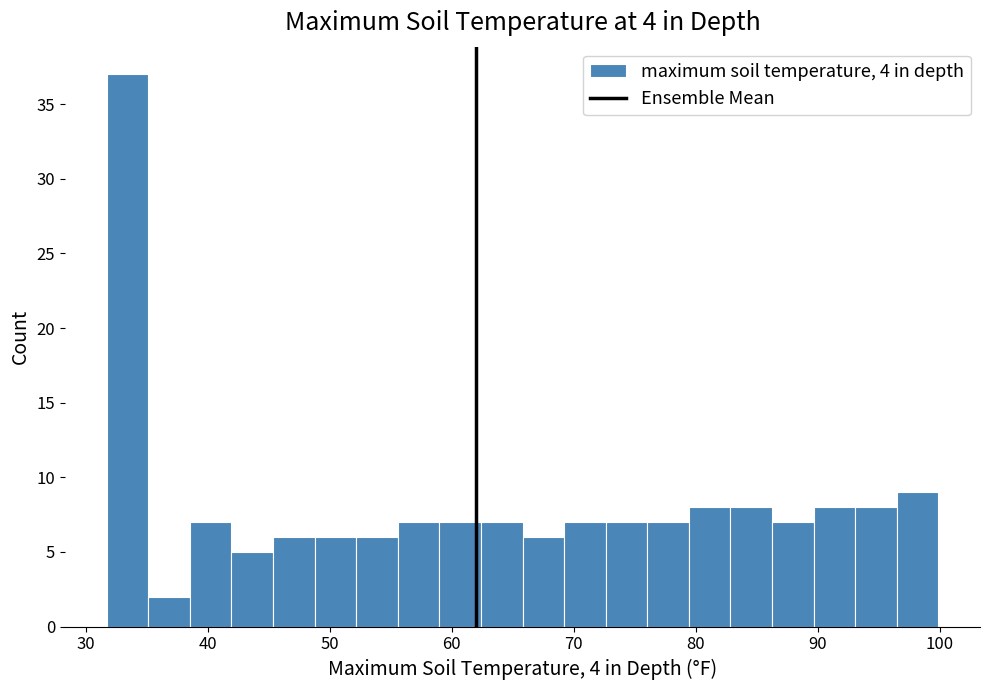

Around what value on the x-axis is the tallest bar? Give the approximate position of its centre, as read against the axis.

33